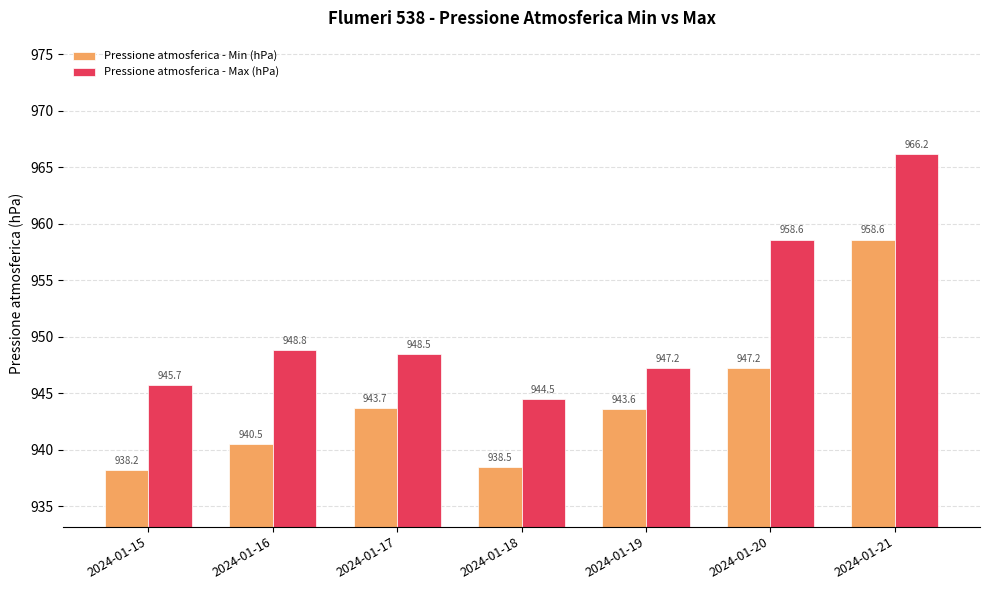

Which series has the largest range (max minus min)?

Pressione atmosferica - Max (hPa)